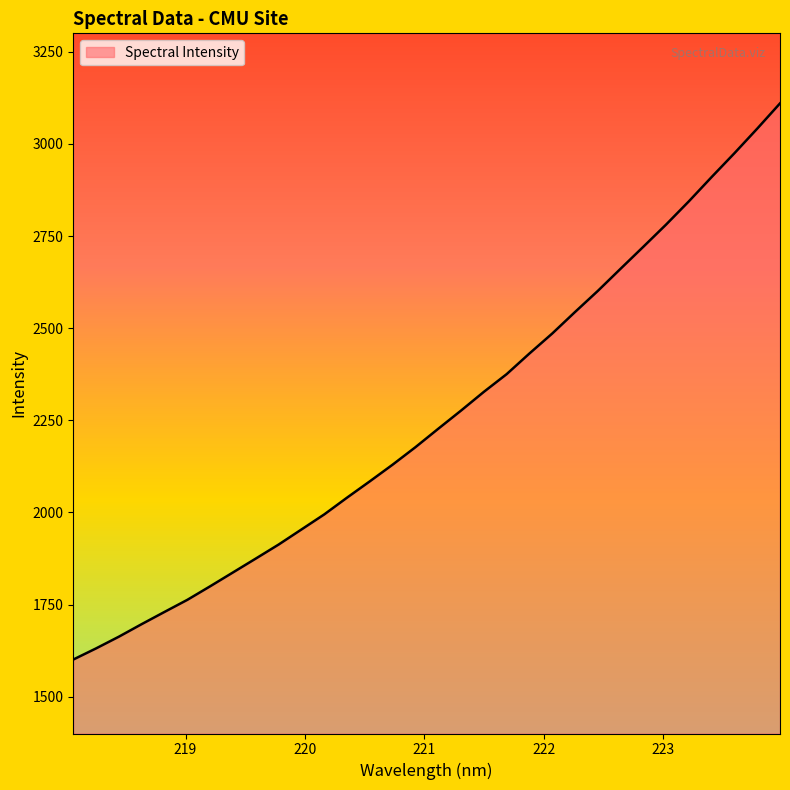

What is the maximum value shown in the chart?

3109.9